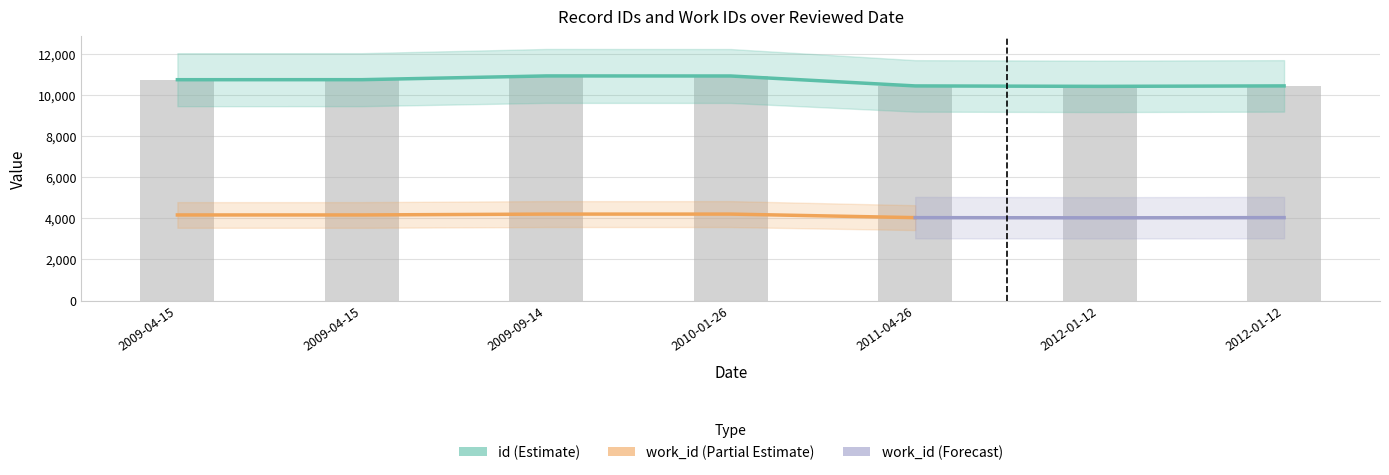

Which series has the largest range (max minus min)?

id